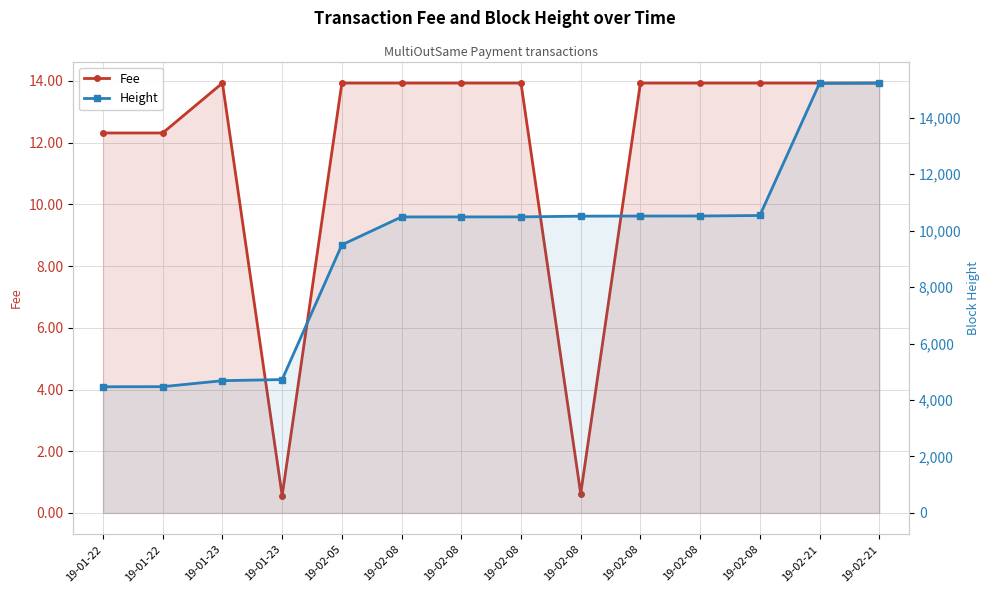

How many interior local valleys does the Fee series have?

2